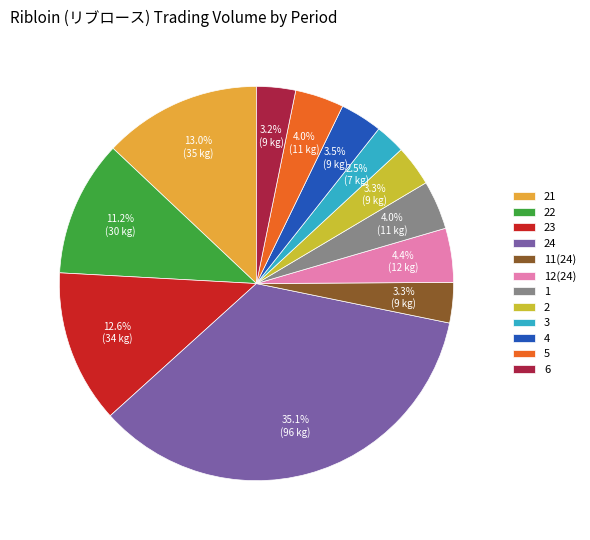

Approximately how many times larger is the value at 24 compared to 1?

8.8